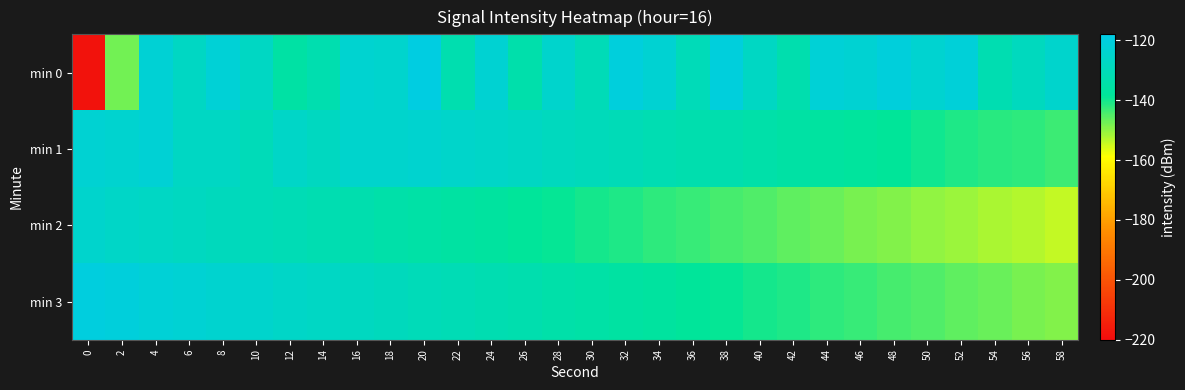

At 44, list the series in order from largest to smallest.

min 0, min 1, min 3, min 2